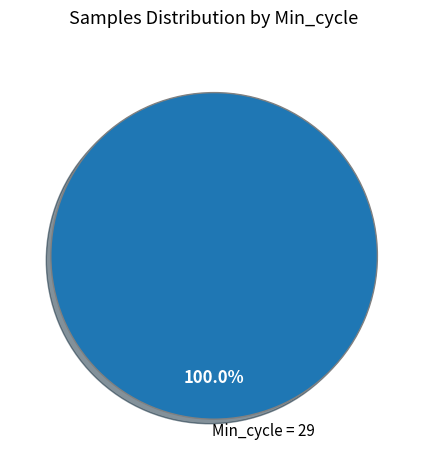

How many slices are in this pie chart?

1